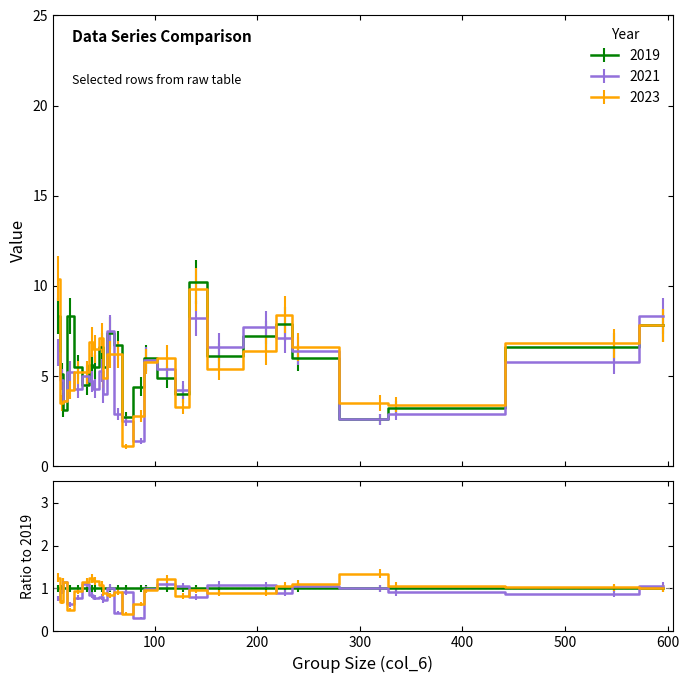

What is the total value across all series at 50?

14.4